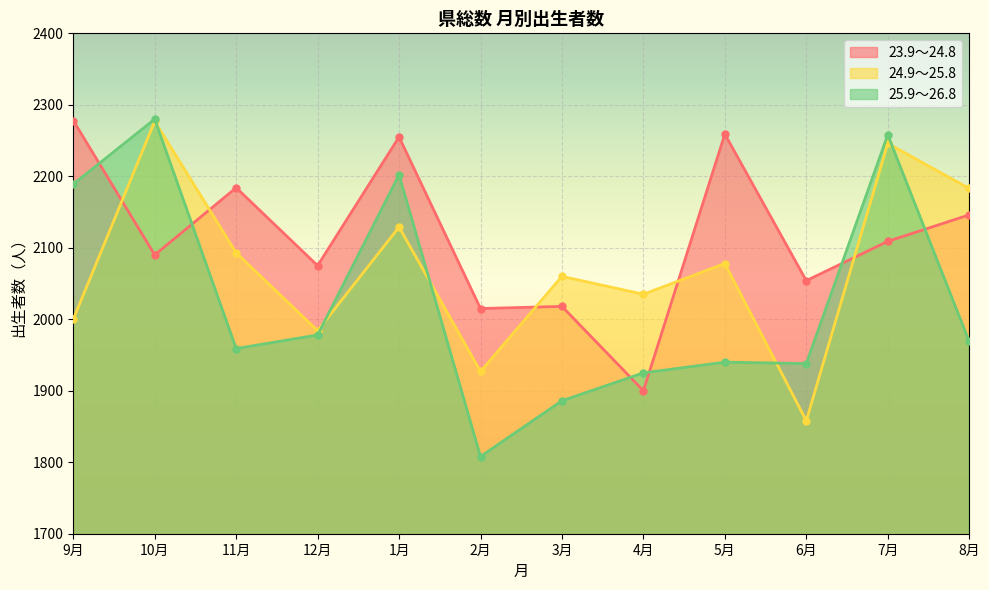

Is the value of 23.9～24.8 at 8月 greater than the value of 24.9～25.8 at 12月?

Yes